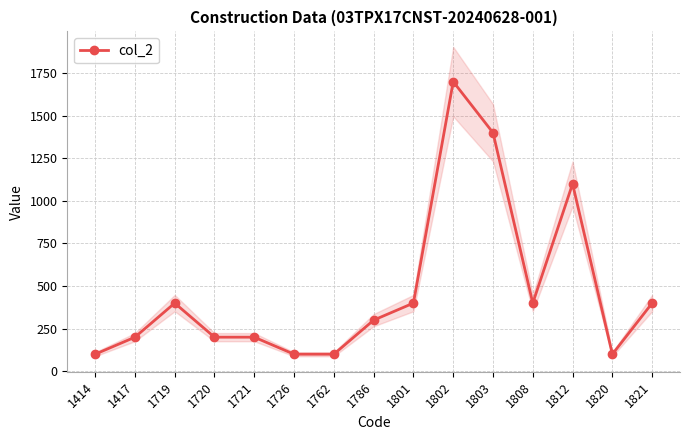

The value at 1762 is 160. True or false?

False